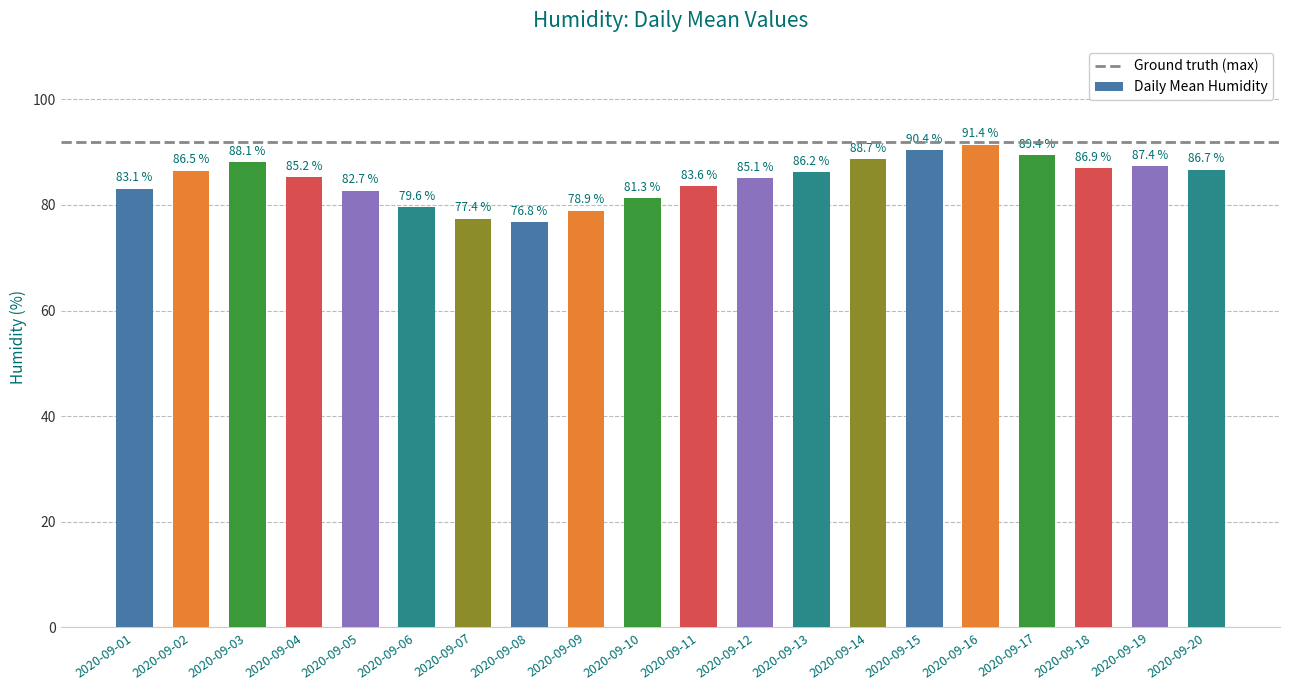

At which label is the value closest to 84?

2020-09-11